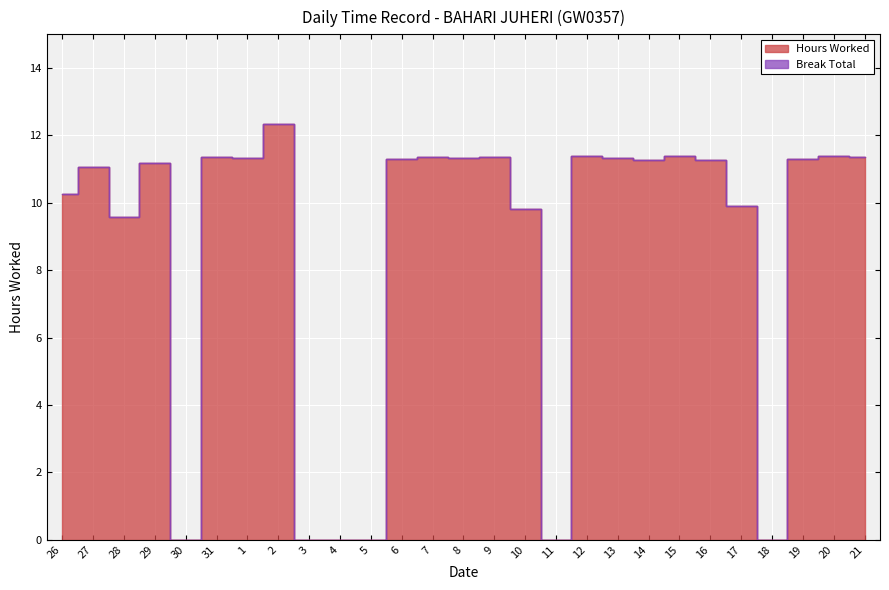

What is the change in value from 29 to 31?

+0.2